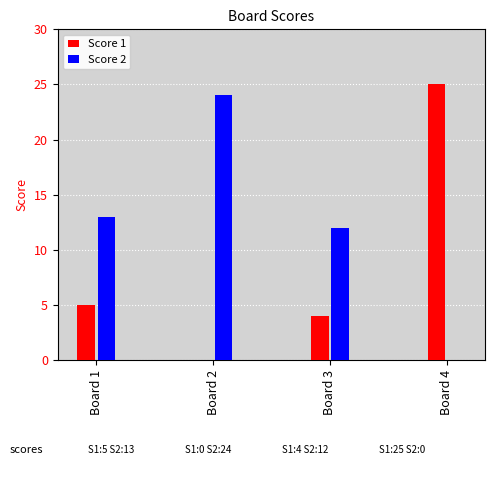

Is the value of Score 2 at Board 3 greater than the value of Score 1 at Board 2?

Yes